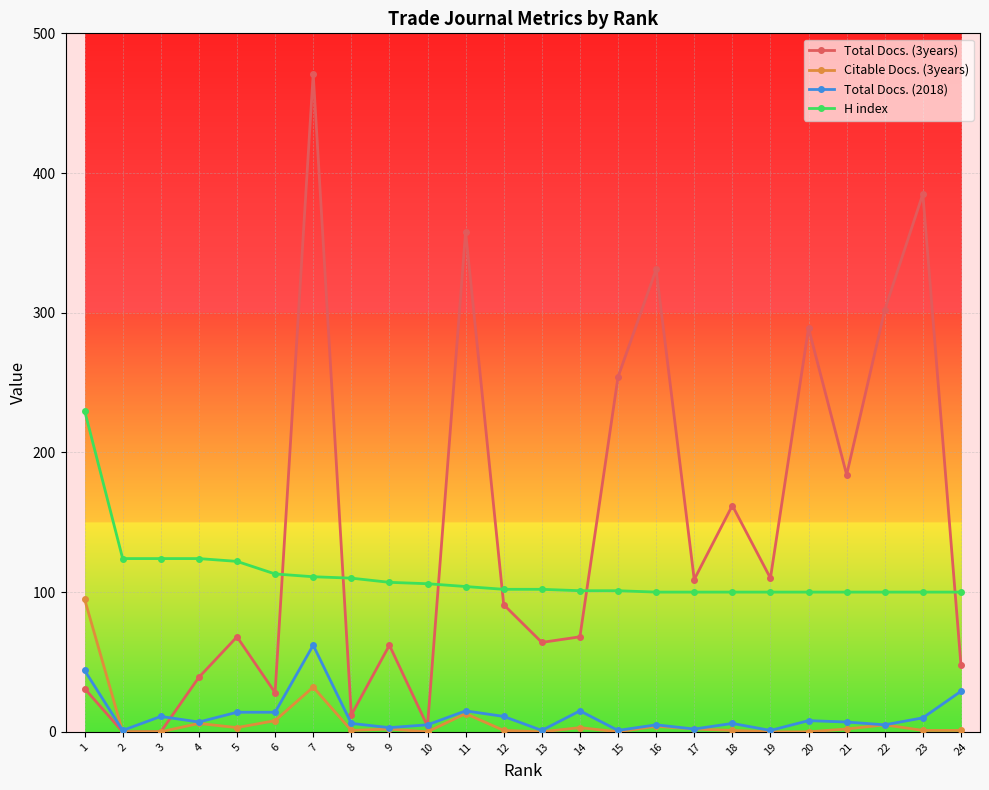

Is it true that Total Docs. (2018) equals 1 at 15?

True